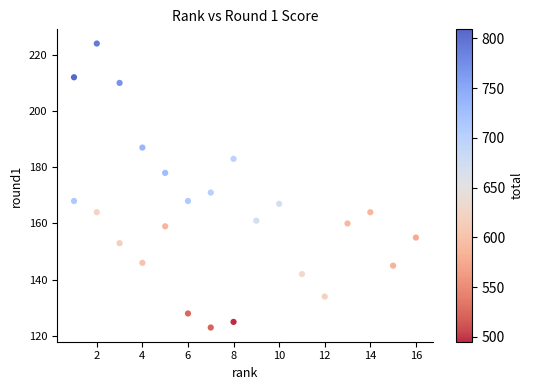

What Y value in the scatter plot is closest to 173?

171